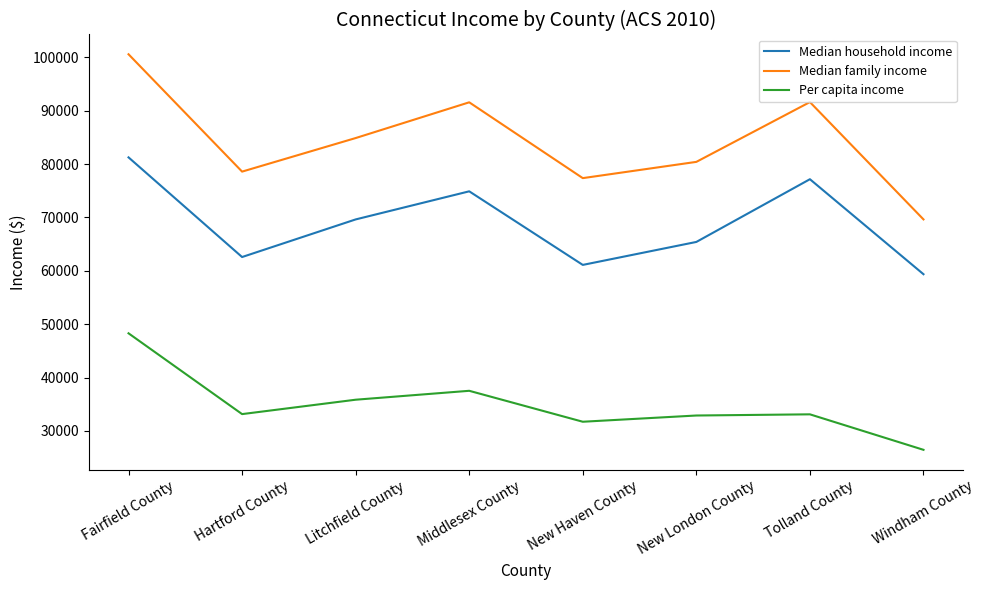

True or false: Per capita income has a value of 35848 at Litchfield County.

True